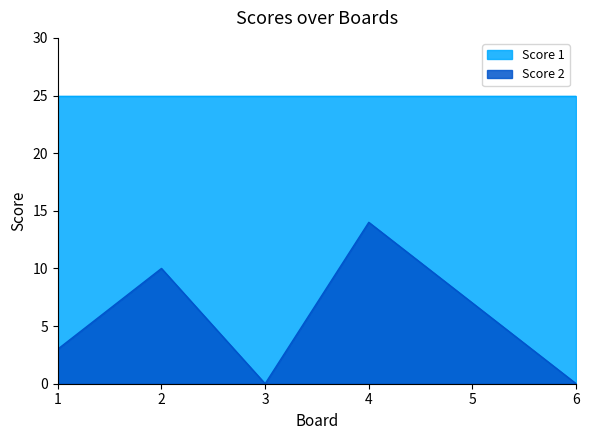

True or false: Score 1 and Score 2 cross at least once.

False